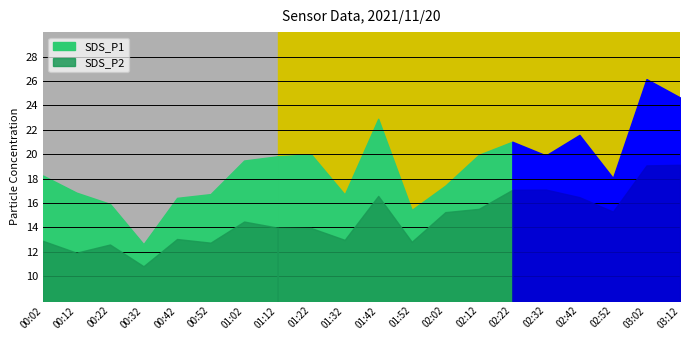

True or false: SDS_P2 and SDS_P1 intersect in this chart.

False